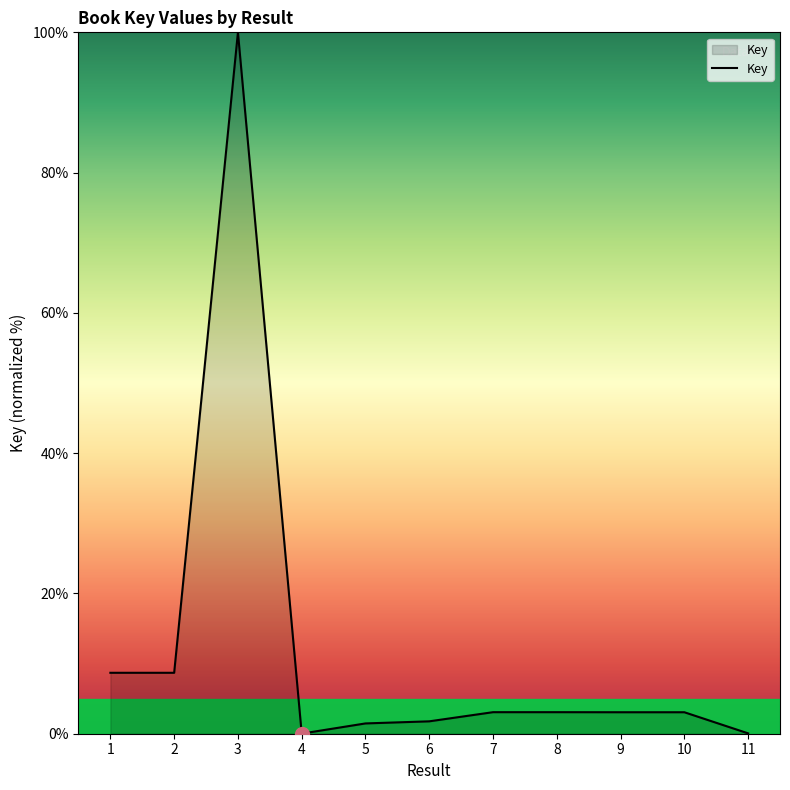

True or false: the data shows 3.1 at 7.

True